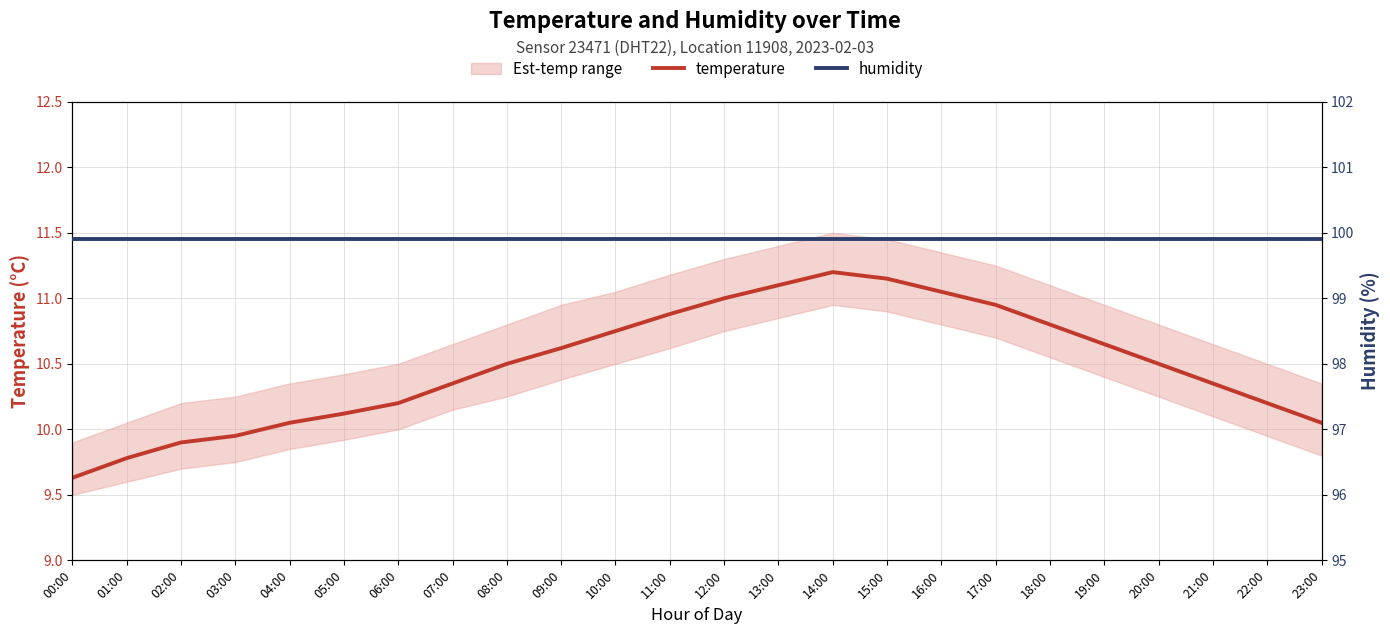

Rank the categories by humidity value from highest to lowest.

00:00, 01:00, 02:00, 03:00, 04:00, 05:00, 06:00, 07:00, 08:00, 09:00, 10:00, 11:00, 12:00, 13:00, 14:00, 15:00, 16:00, 17:00, 18:00, 19:00, 20:00, 21:00, 22:00, 23:00